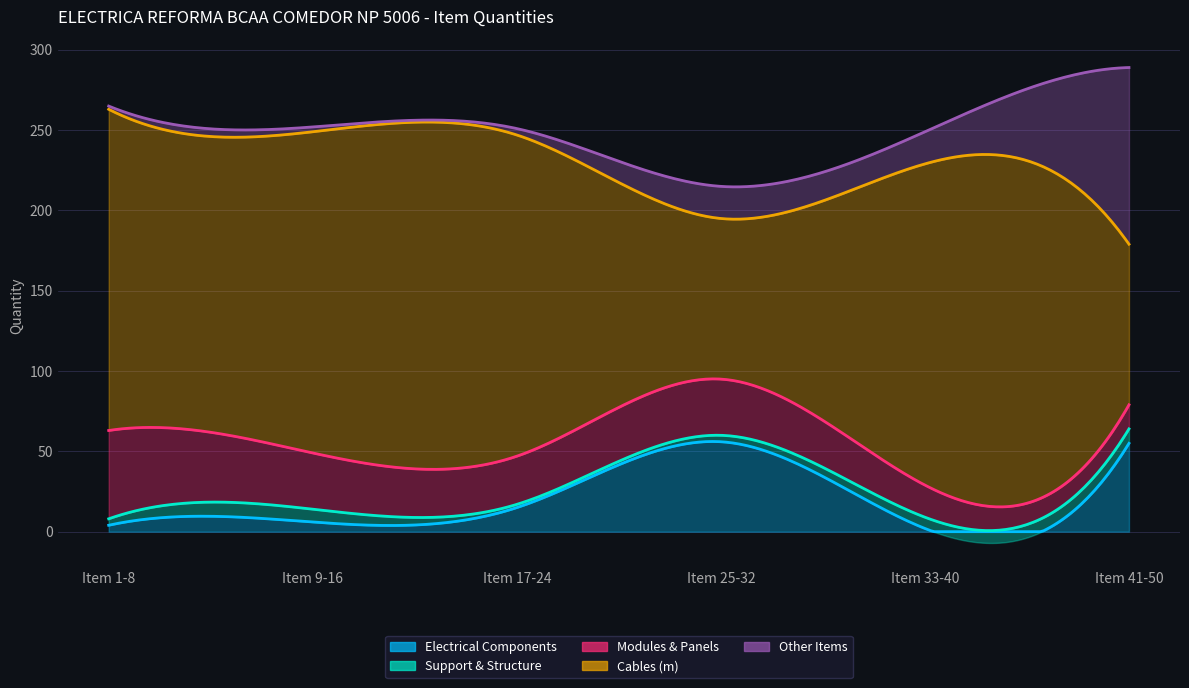

How many data points does each series have?

6